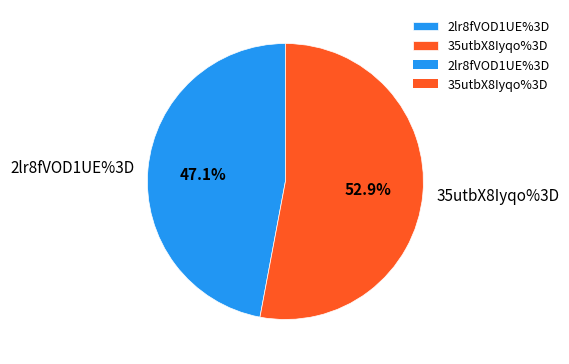

How many segments does this pie chart have?

2